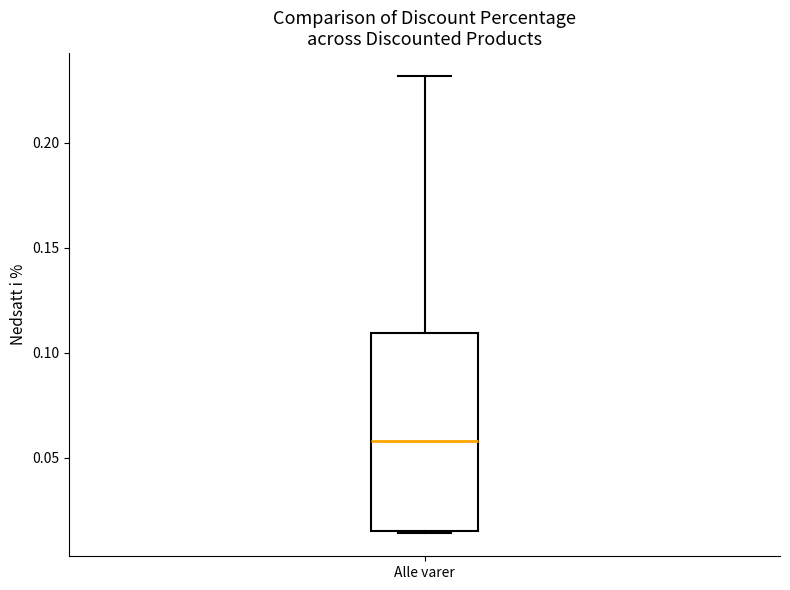

Transcribe this box plot: give where the median line is, the range the box spans, and where the two whiskers end, as read against the y-axis. The values are not printed on the chart, so give them approximately, as read against the axis.

median 0.060, box 0.015 to 0.110, whiskers 0.015 to 0.230